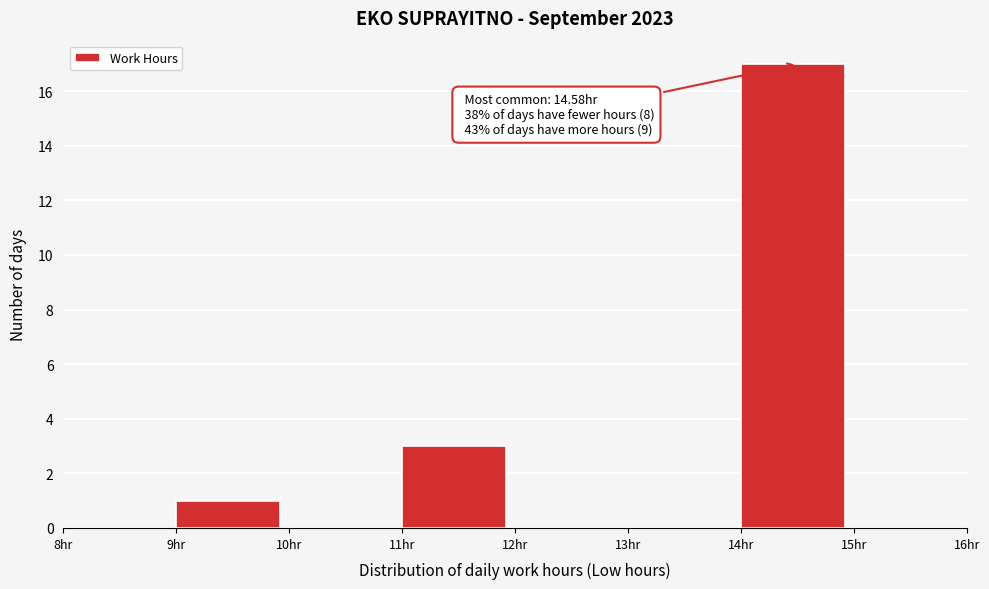

Over which range of the x-axis is the bar tallest?

14 to 15